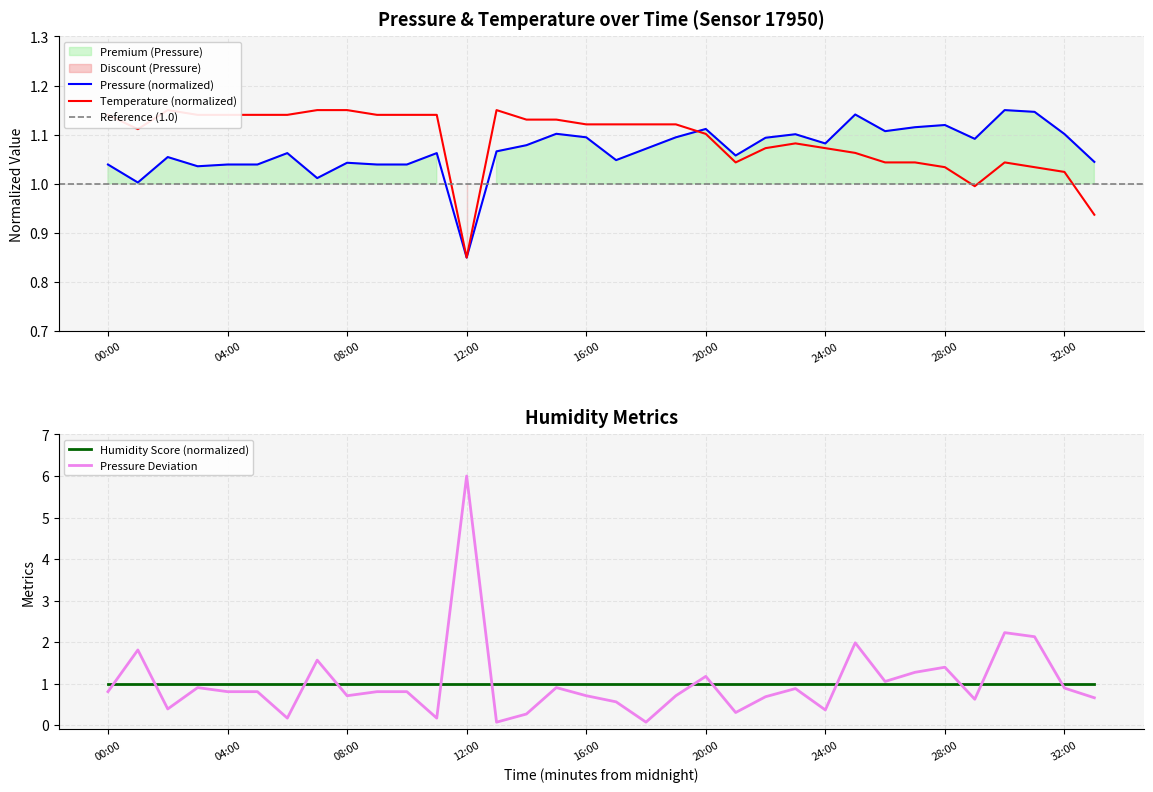

Does the chart have visible grid lines?

Yes